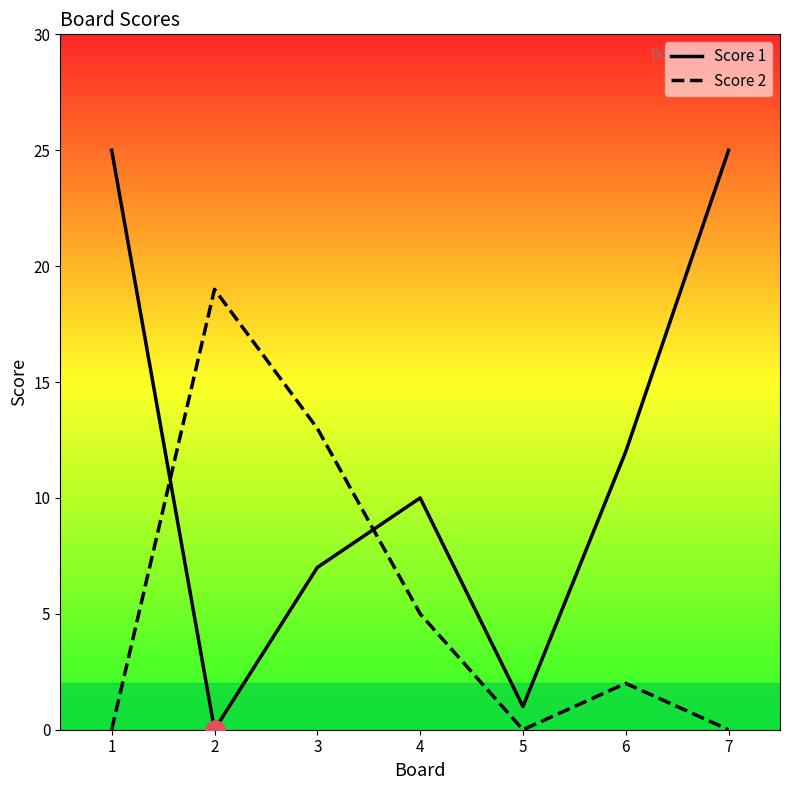

Is the value of Score 2 at 4 greater than the value of Score 1 at 3?

No